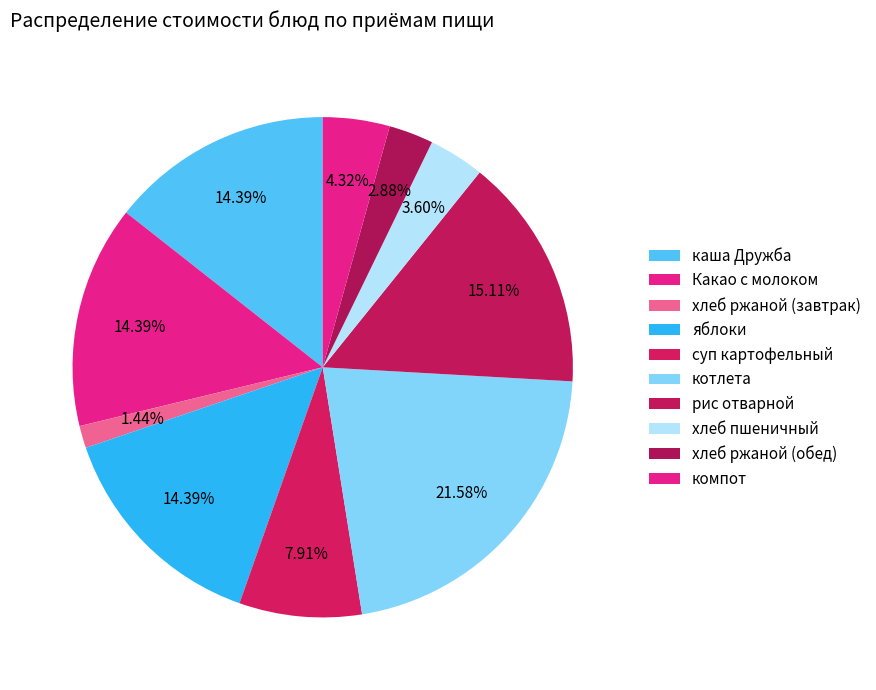

Which category has the smallest portion of the pie?

хлеб ржаной (завтрак)